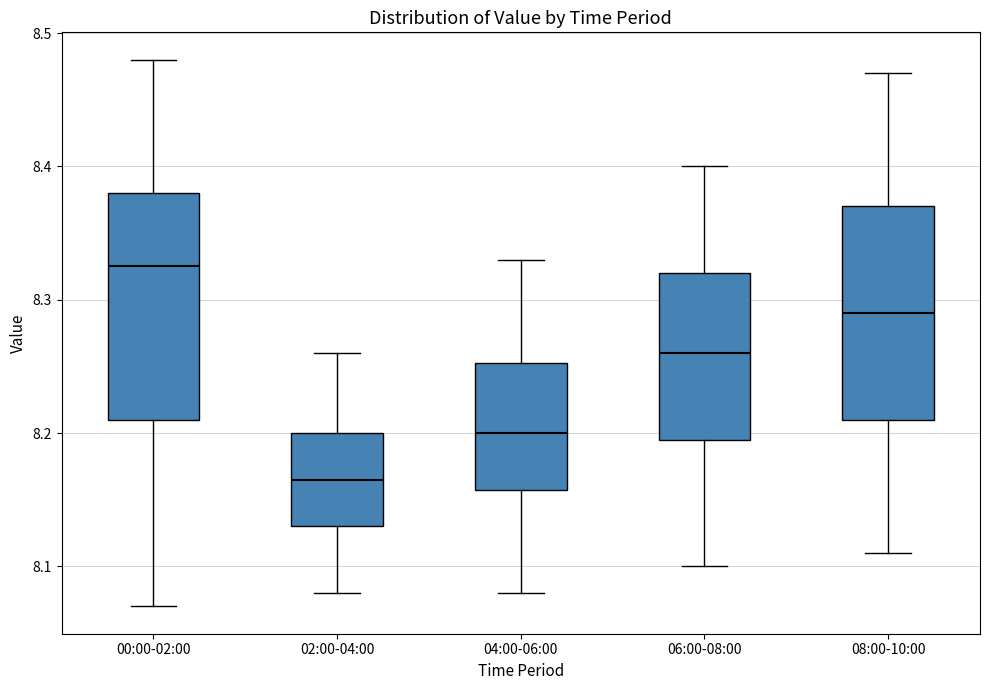

Reading left to right, read every box against the y-axis: the position of its median line, the range the box covers, and the ends of its whiskers. The values are not printed on the chart, so give them approximately, as read against the axis.

00:00-02:00: median 8.33, box 8.21 to 8.38, whiskers 8.07 to 8.48
02:00-04:00: median 8.17, box 8.13 to 8.20, whiskers 8.08 to 8.26
04:00-06:00: median 8.20, box 8.16 to 8.25, whiskers 8.08 to 8.33
06:00-08:00: median 8.26, box 8.20 to 8.32, whiskers 8.10 to 8.40
08:00-10:00: median 8.29, box 8.21 to 8.37, whiskers 8.11 to 8.47